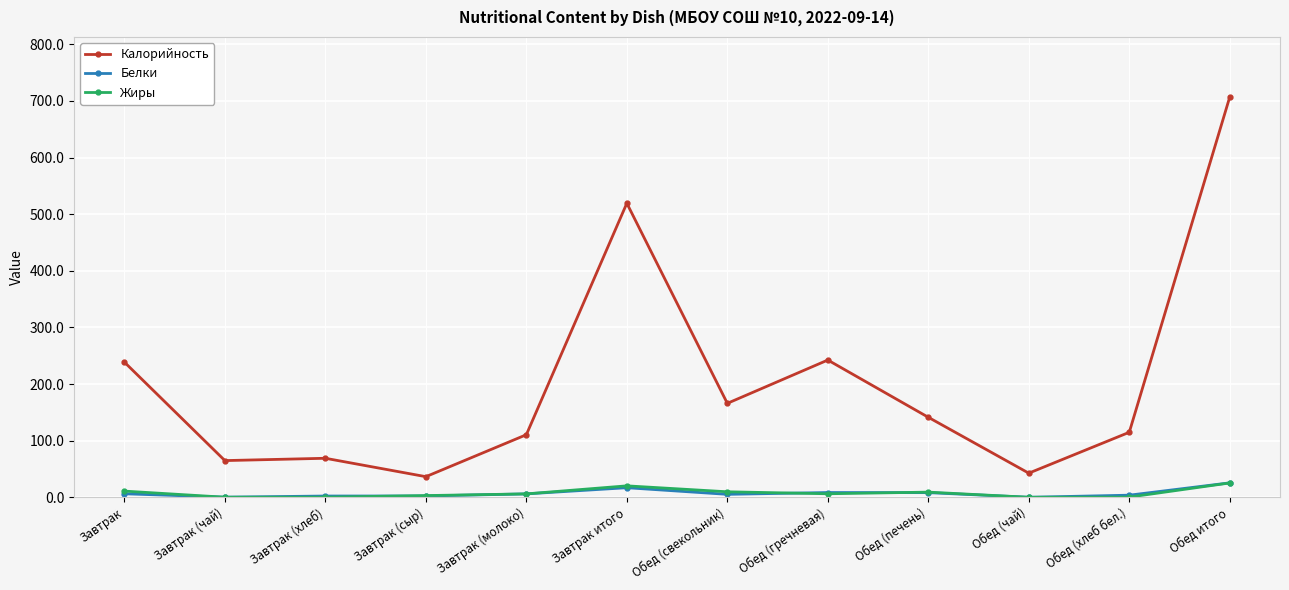

What is the label of the 4th point from the left?

Завтрак (сыр)